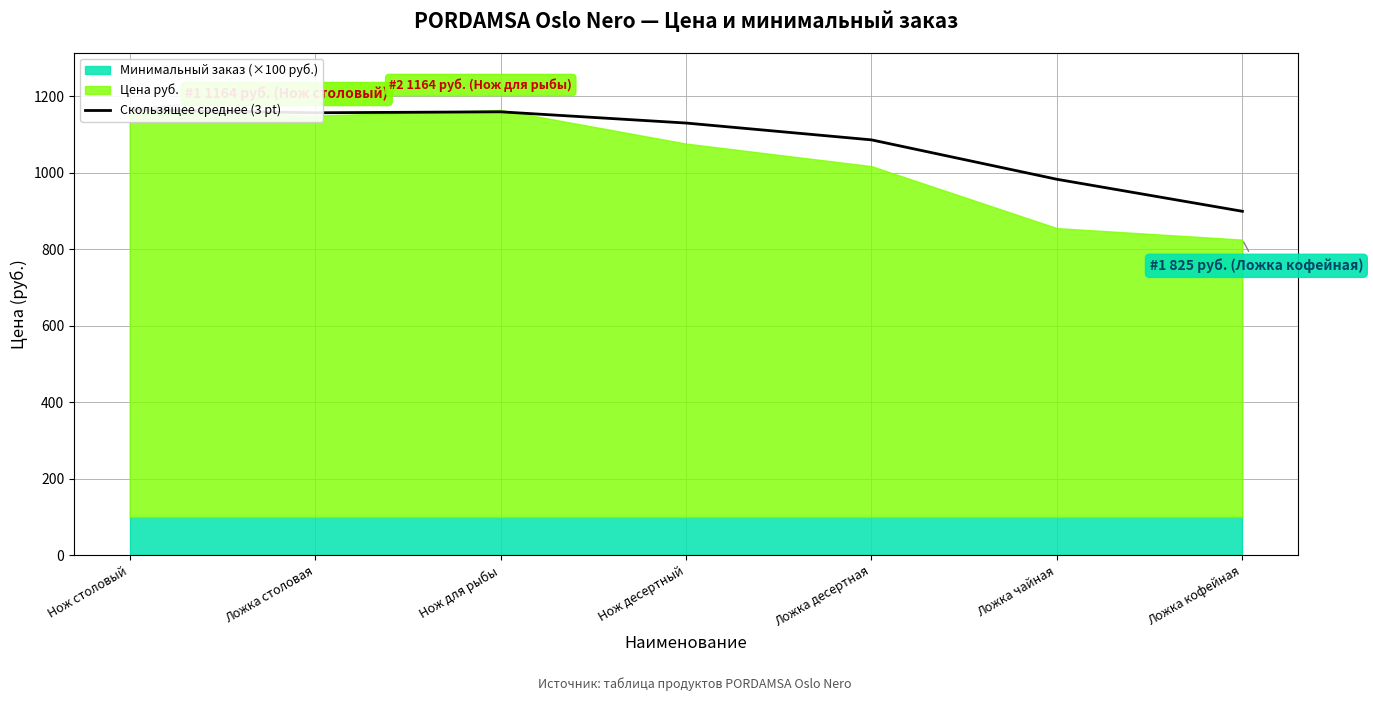

Does the chart have visible grid lines?

Yes